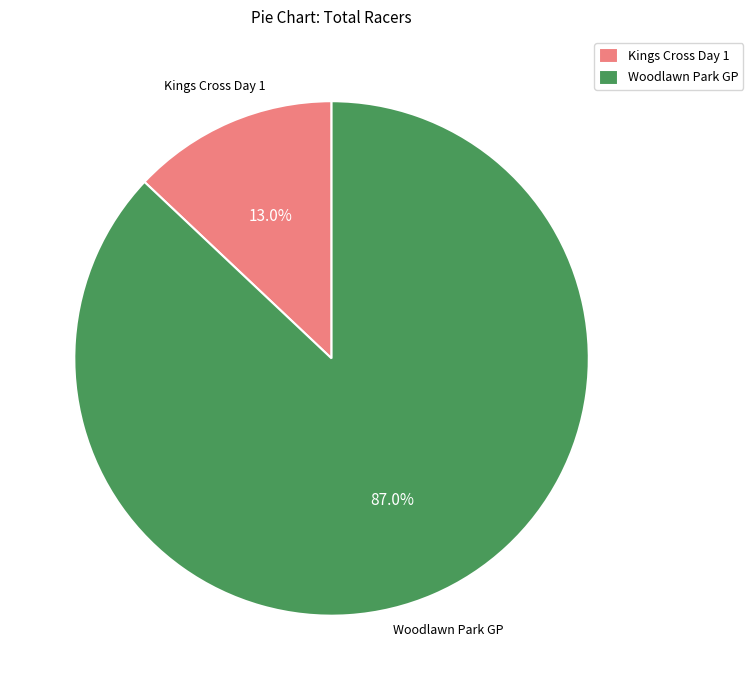

To the nearest percent, what is the difference between the Woodlawn Park GP and Kings Cross Day 1 slice percentages?

74%